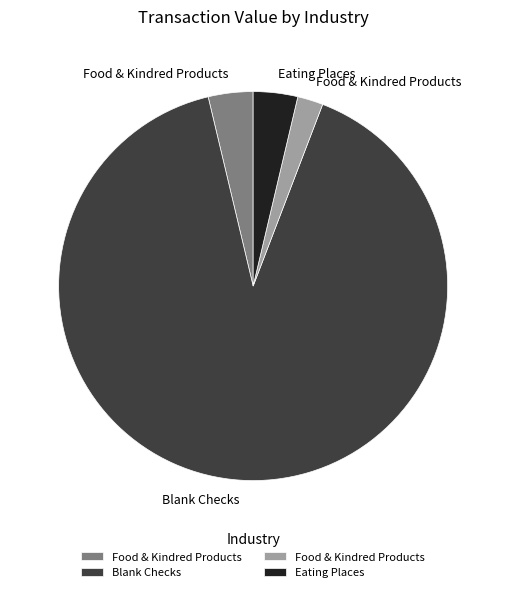

Is there any slice that represents more than half of the pie?

Yes